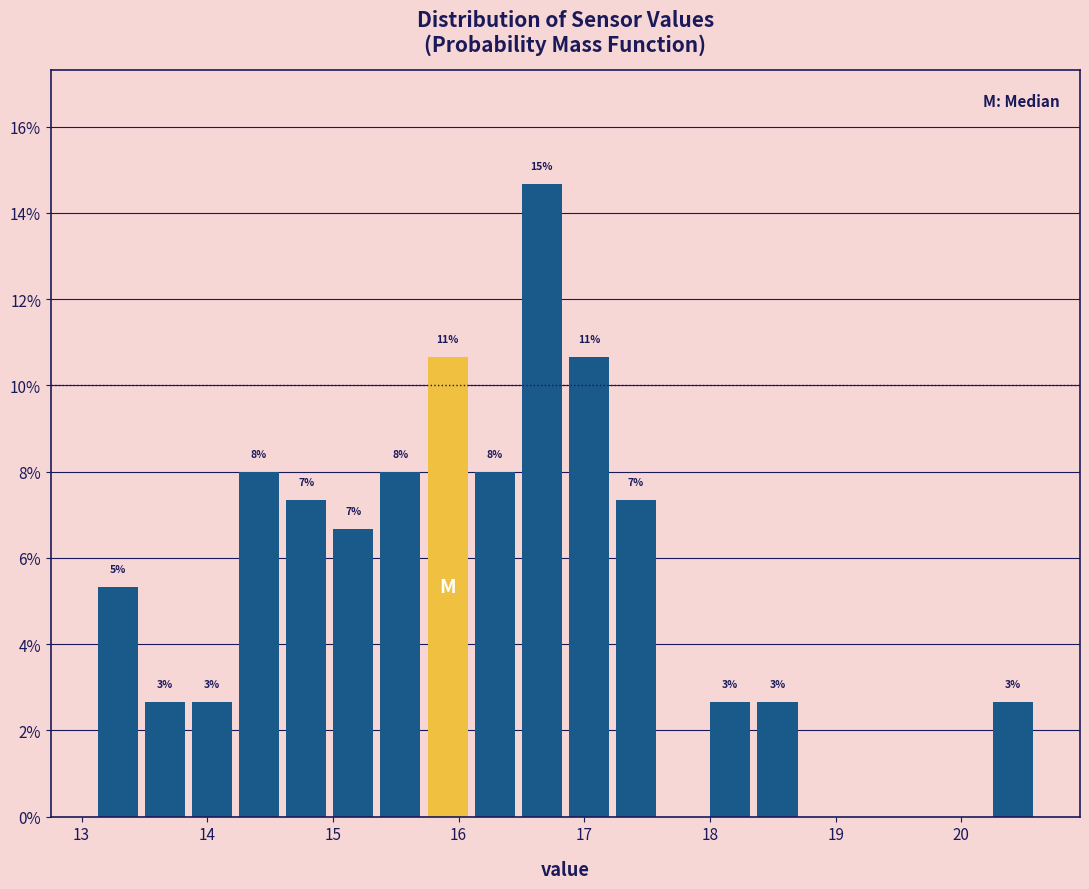

Around what value on the x-axis is the tallest bar? Give the approximate position of its centre, as read against the axis.

16.7